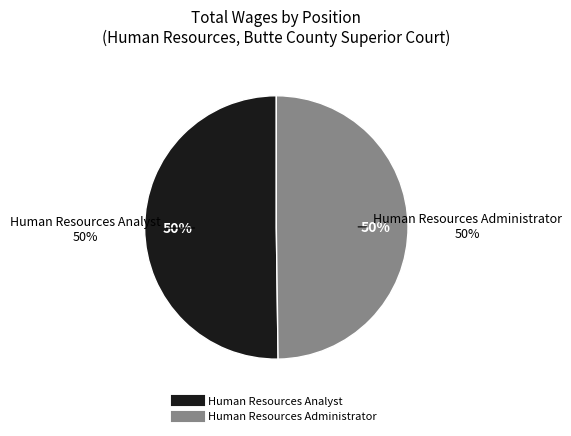

Count the number of slices in the pie.

2